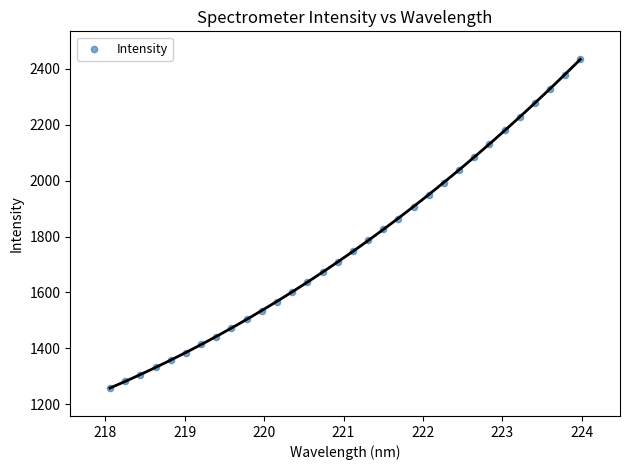

What is the range of X values (max minus min)?

5.9